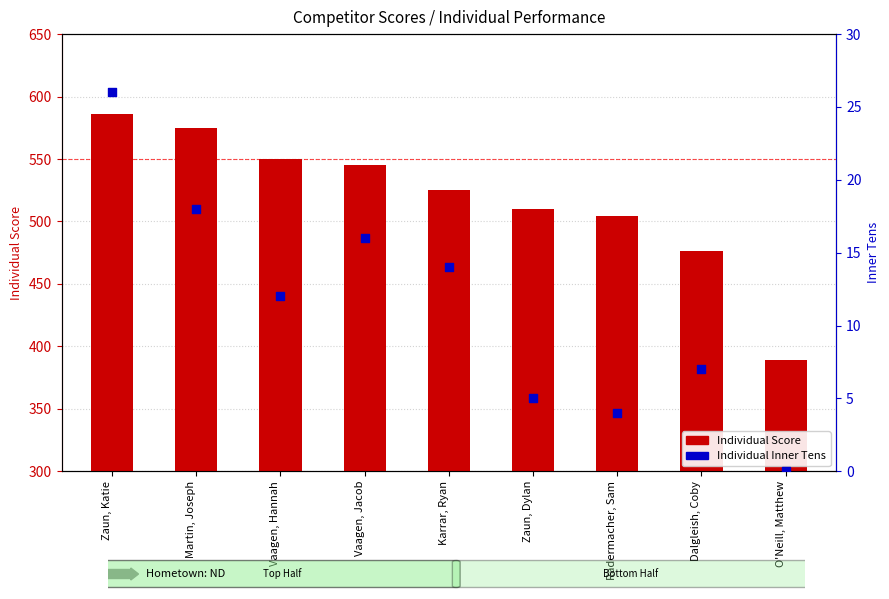

What are all the series names shown in the legend?

Individual Score, Individual Inner Tens